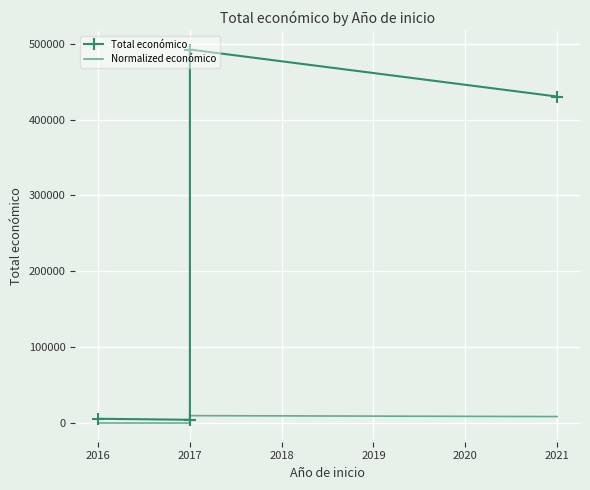

In Total económico, how many points are lower than both neighbors (excluding endpoints)?

1